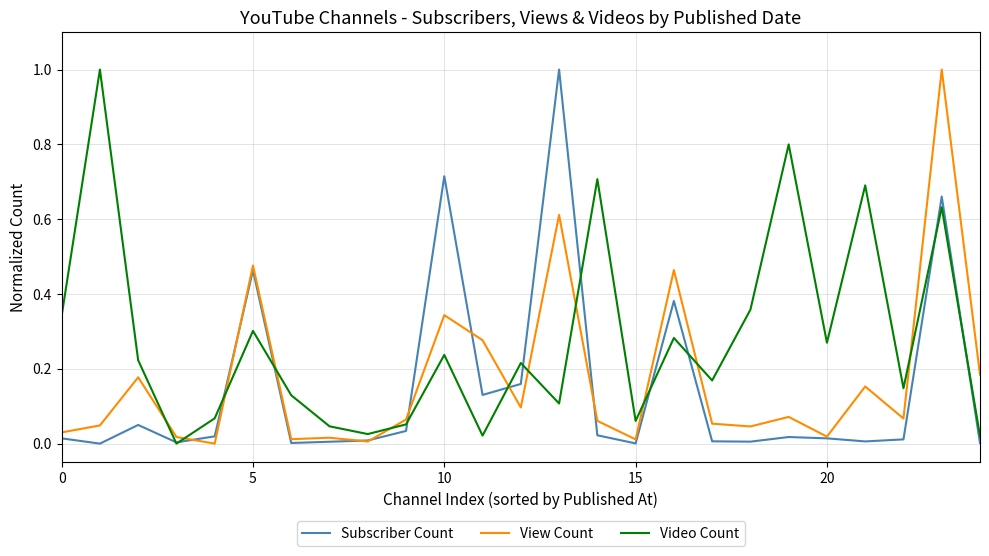

Which series has the largest total across all categories?

Video Count